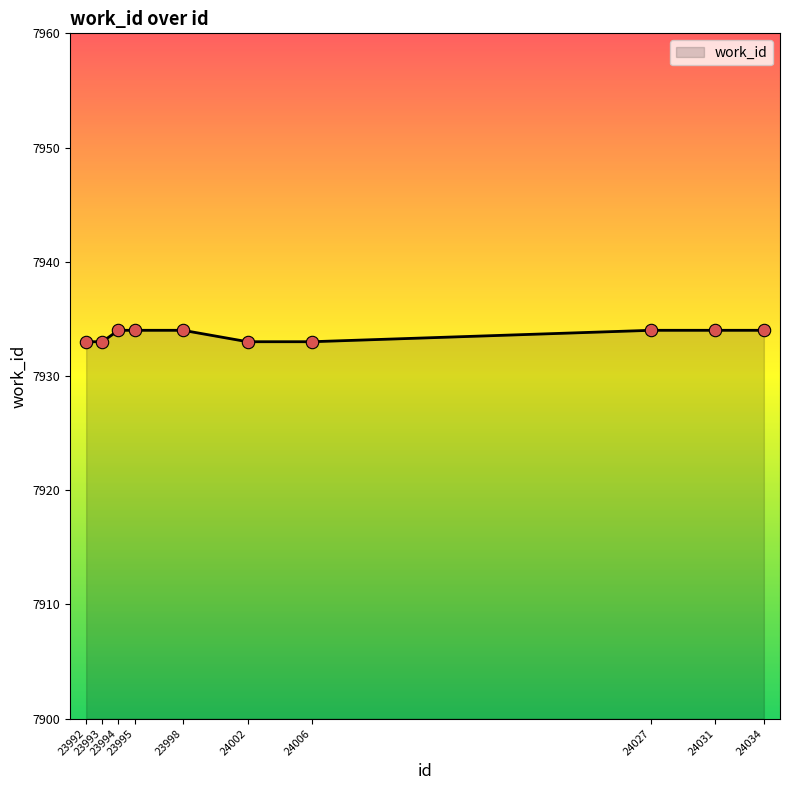

What is the ratio of the value at 24031 to the value at 24034?

1.0